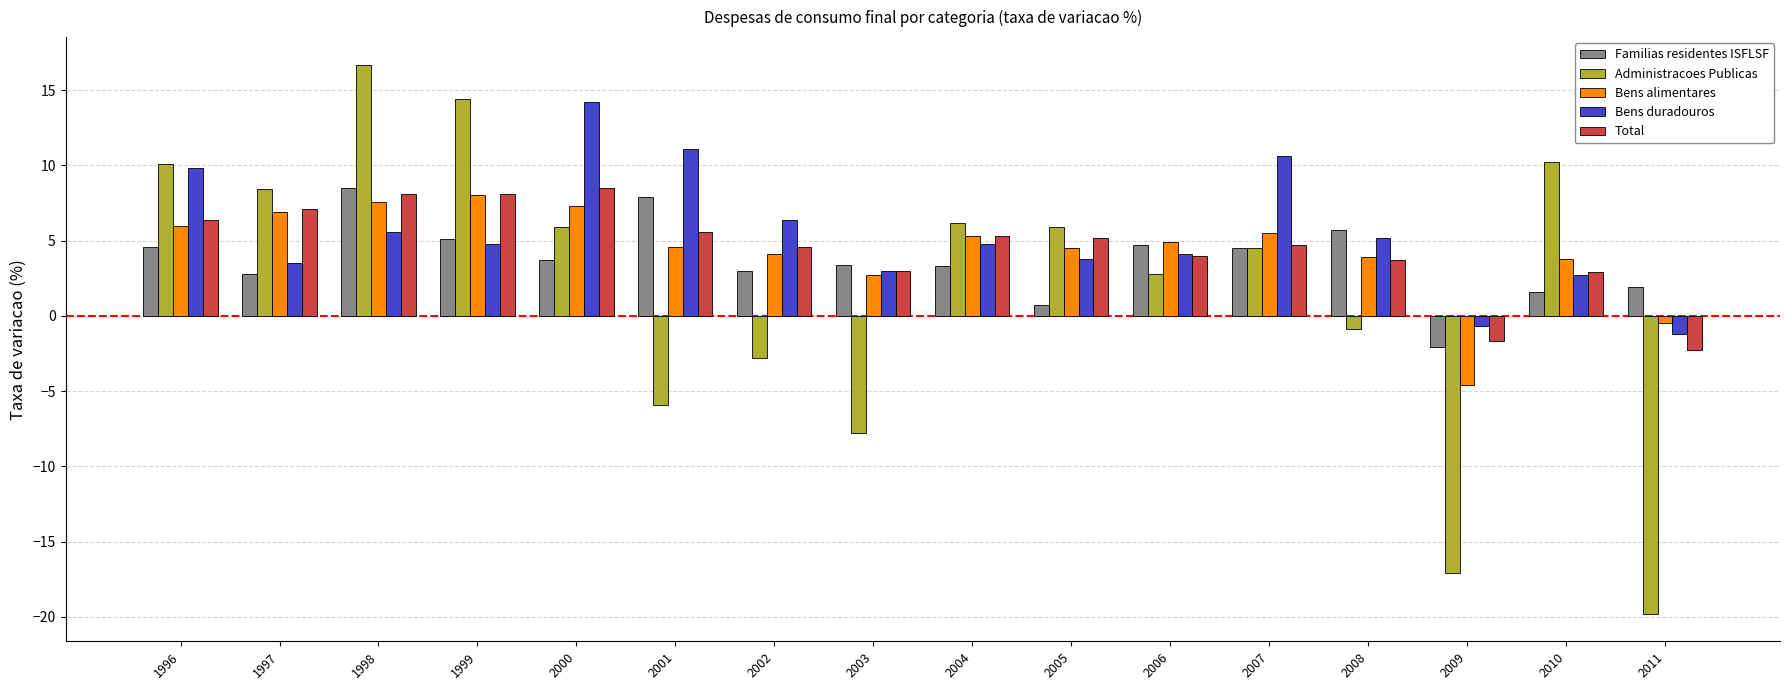

How many distinct data groups are displayed?

5